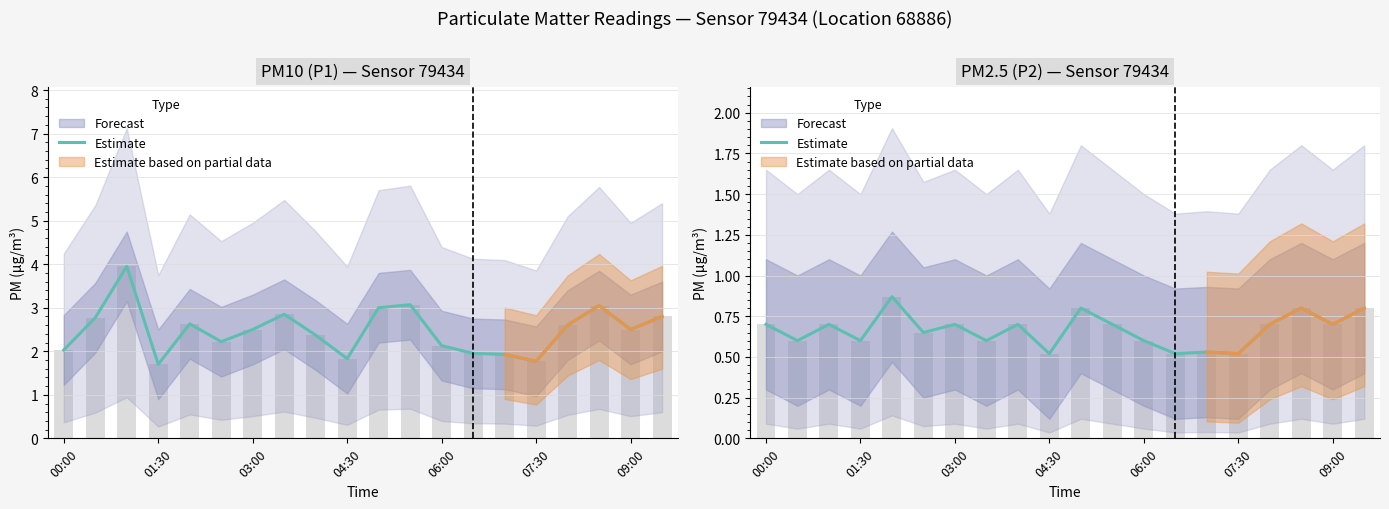

What is the value of the 20th bar from the left?

0.8